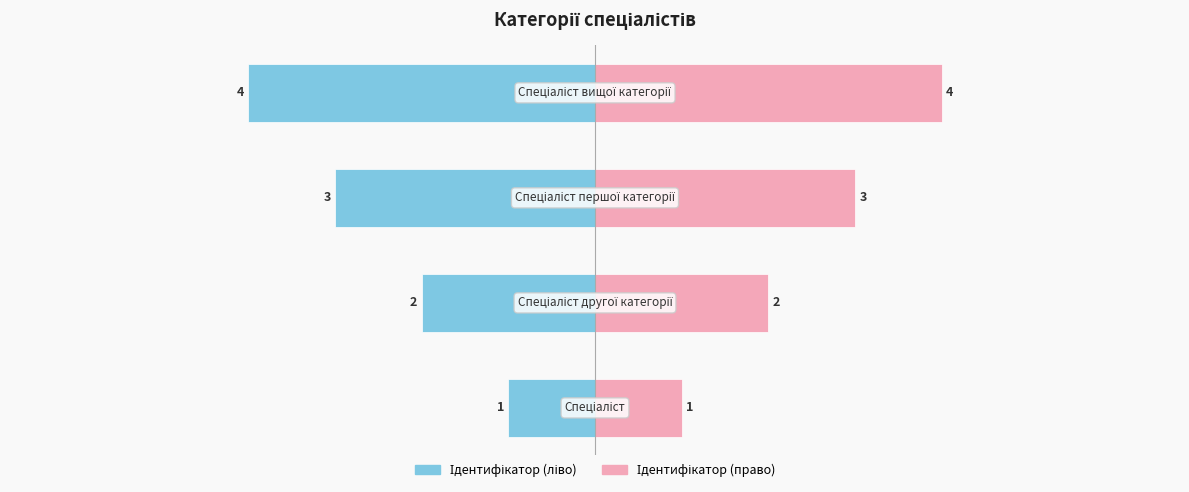

What is the difference between the highest and lowest values at −2?

8